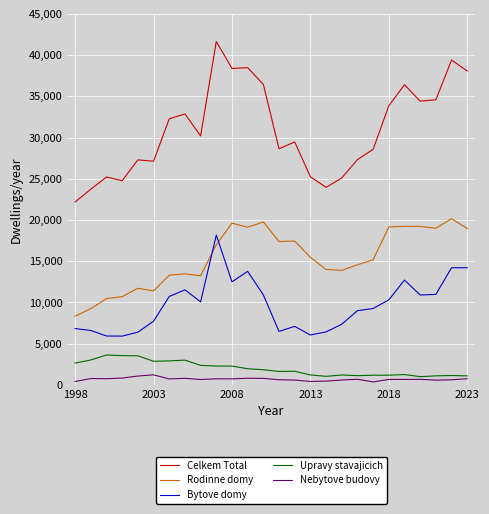

Which series has the largest total across all categories?

Celkem Total